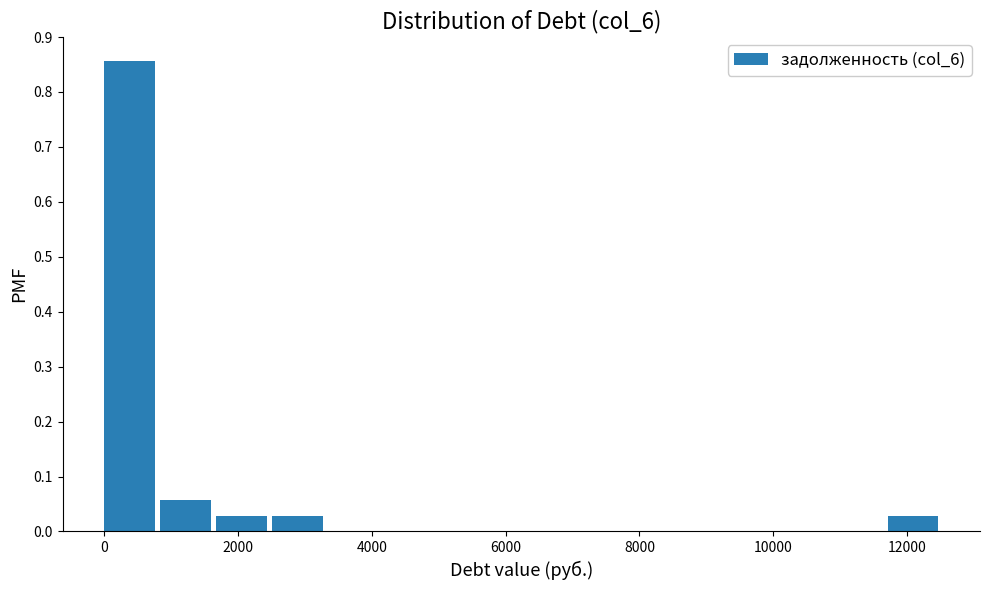

How tall is the bar that spans 1600 to 2600 on the x-axis? Neither the bar edges nor the heights are printed on the chart, so give them approximately, as read against the axes.

0.03